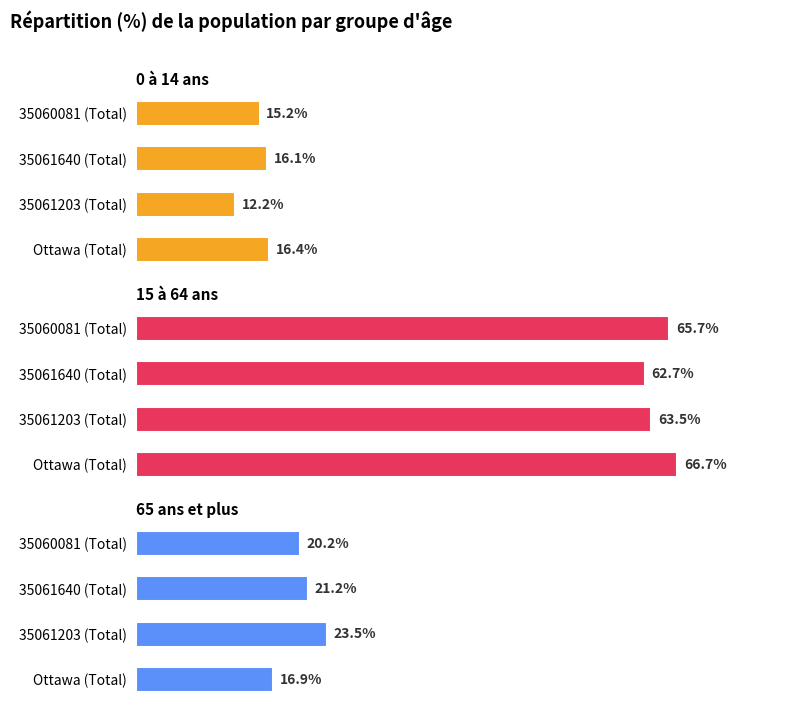

At Ottawa (Total), list the series in order from largest to smallest.

15 à 64 ans, 65 ans et plus, 0 à 14 ans